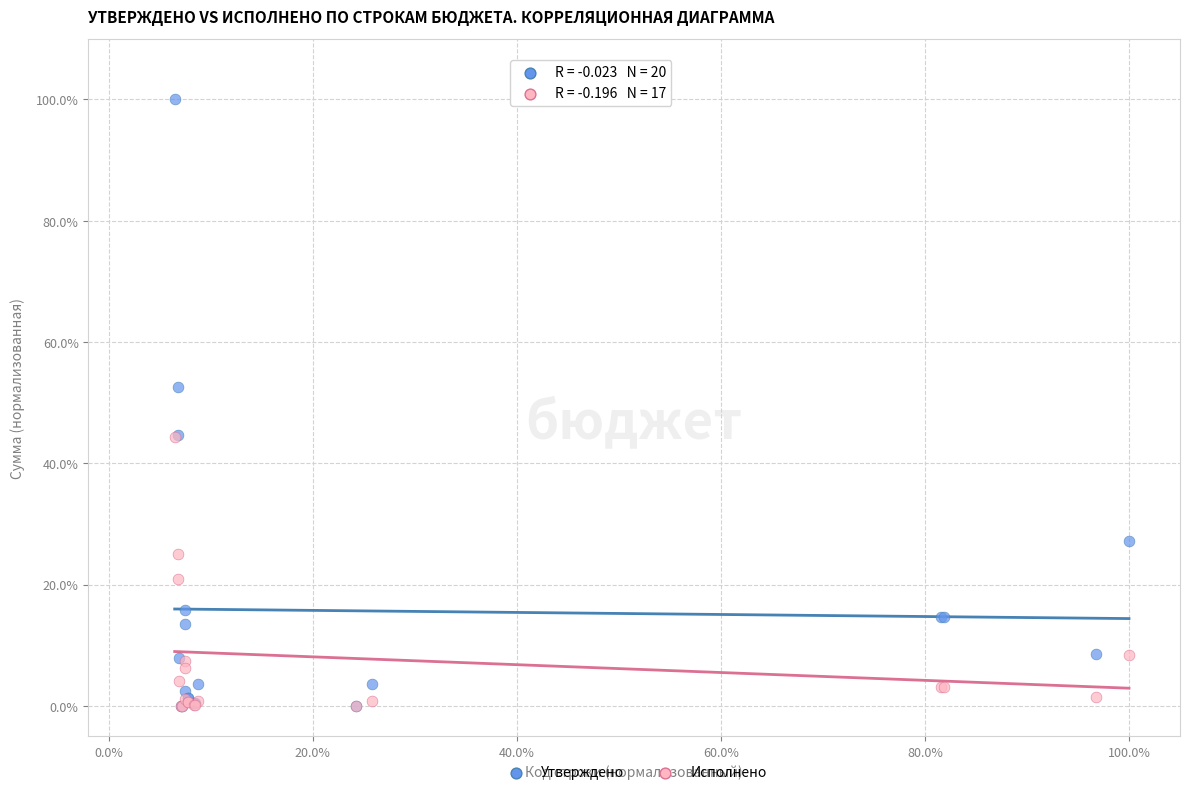

In the Утверждено series, what Y value is closest to 50?

52.6